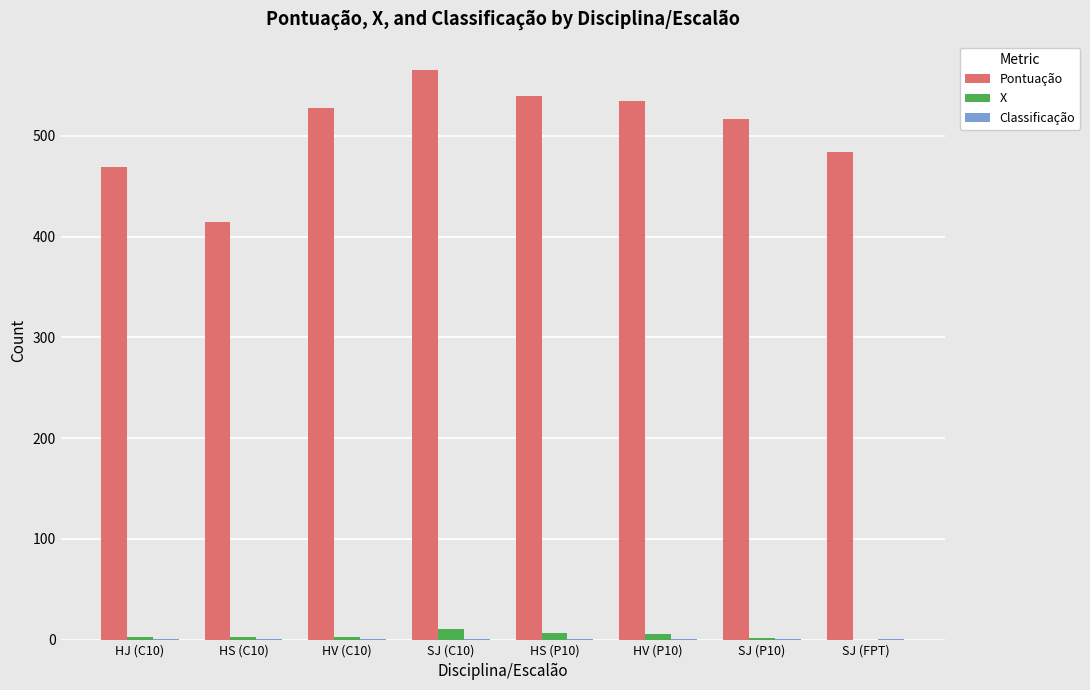

Does the chart contain stacked bars?

No